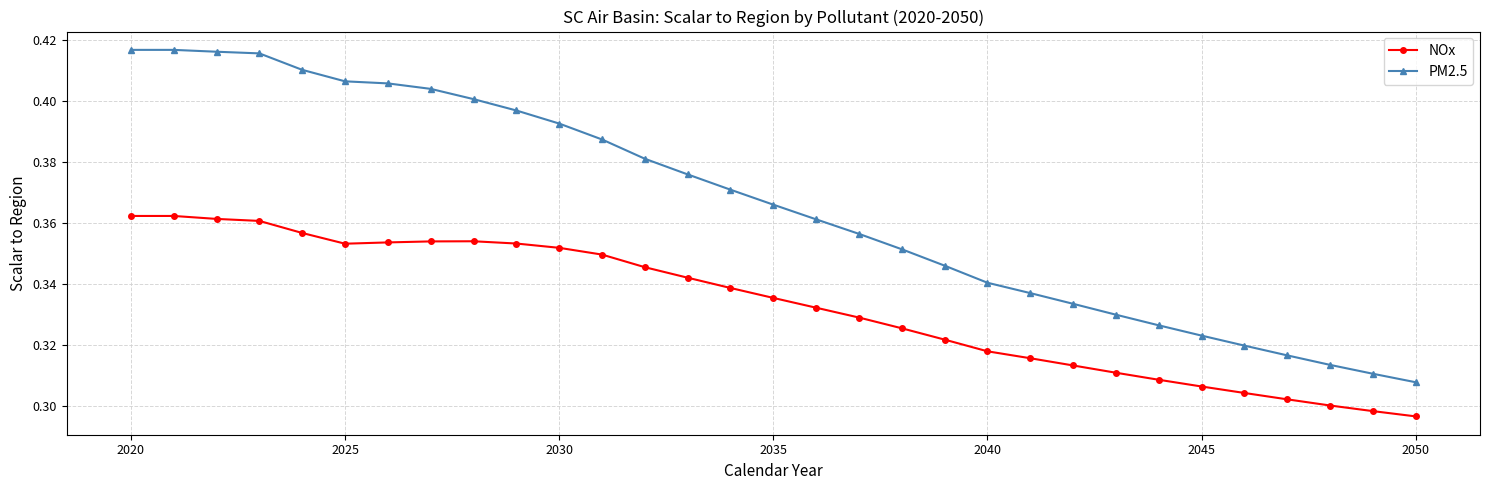

True or false: NOx and PM2.5 cross at least once.

False